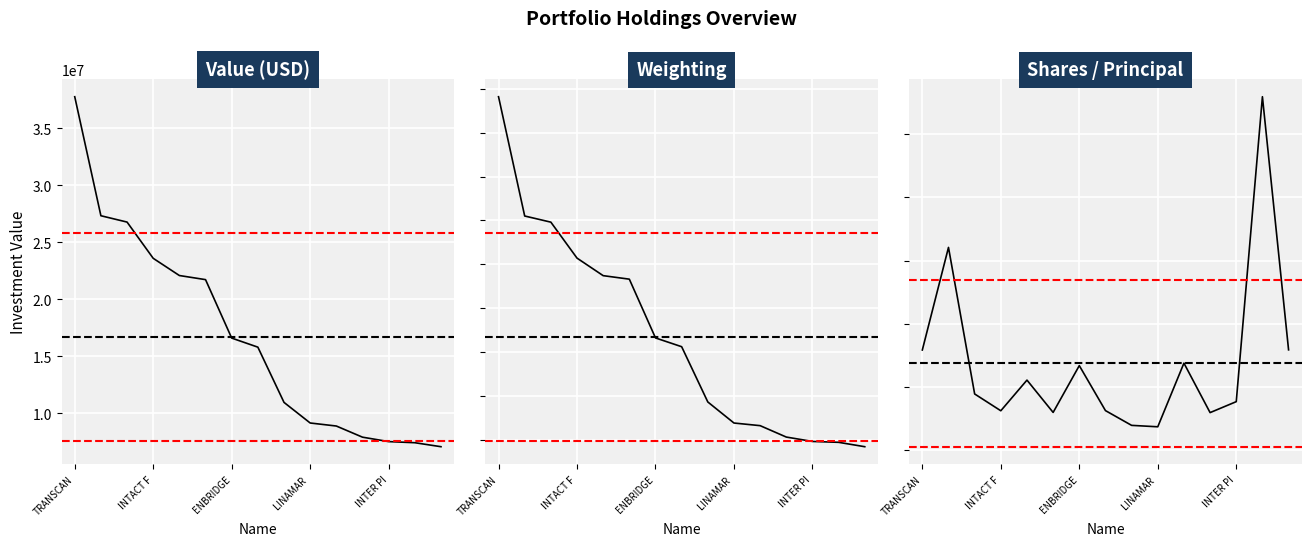

Reading right to left, list all the values displayed in this chart.

Value: 7081000.0	7431000.0	7529000.0	7917000.0	8895000.0	9161000.0	10967000.0	15812000.0	16608000.0	21734000.0	22094000.0	23603000.0	26782000.0	27338000.0	37777000.0
Weighting: 0.1	0.1	0.1	0.1	0.1	0.1	0.1	0.2	0.2	0.3	0.3	0.3	0.3	0.4	0.5
Shares: 794842.0	2797150.0	384955.0	298285.0	689667.0	186131.0	197425.0	314224.0	670033.0	299762.0	555428.0	312918.0	445860.0	1605049.0	793616.0